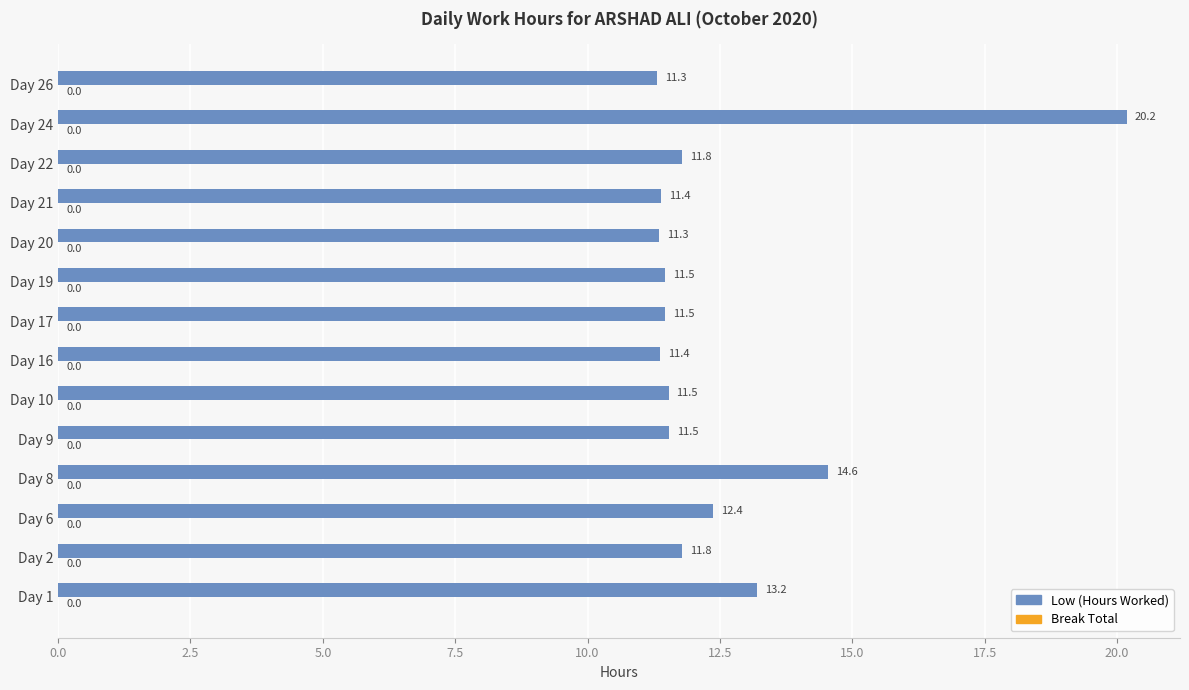

What is the ratio of the value at Day 16 to the value at Day 21?

1.0